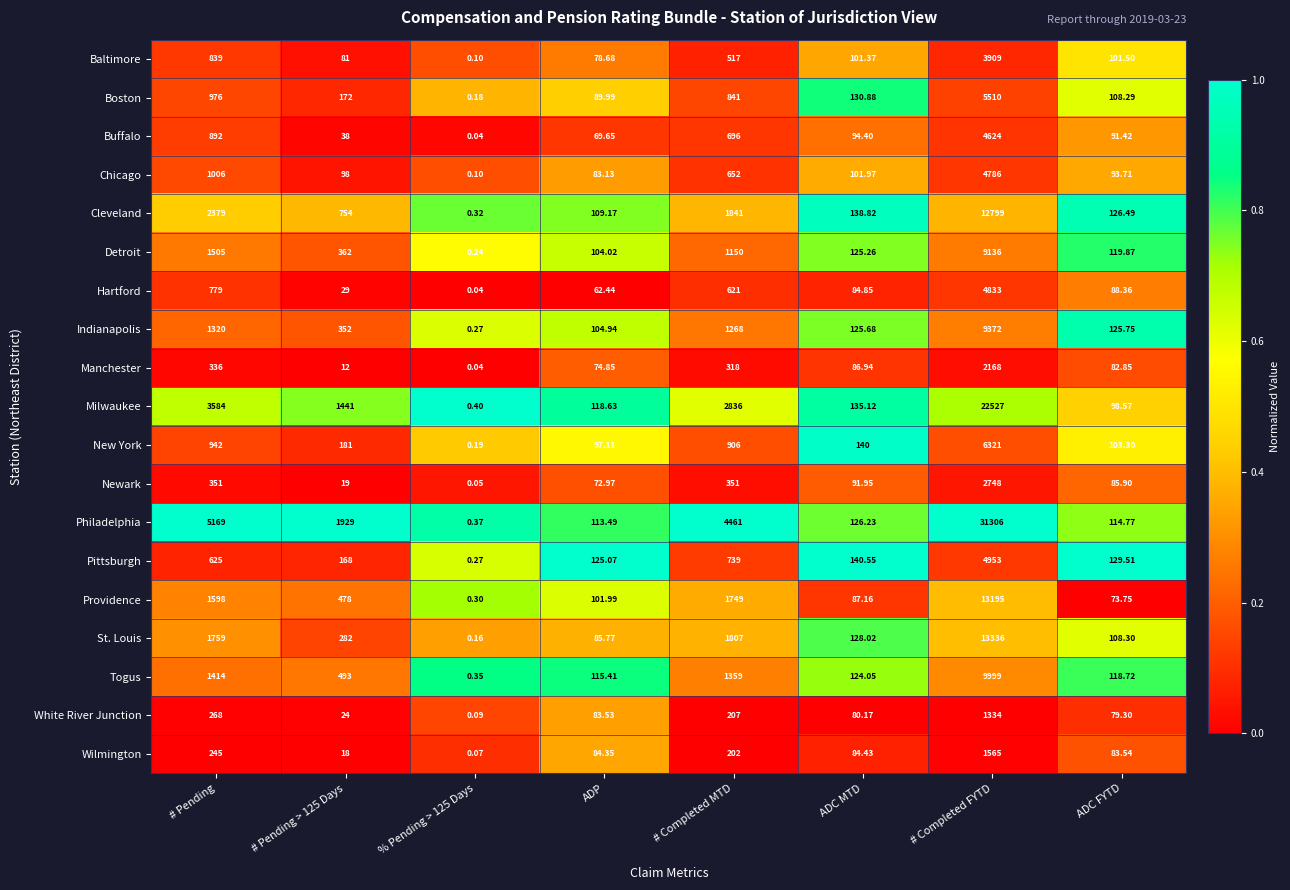

Is the value of Hartford at ADC FYTD greater than the value of Pittsburgh at # Completed MTD?

No